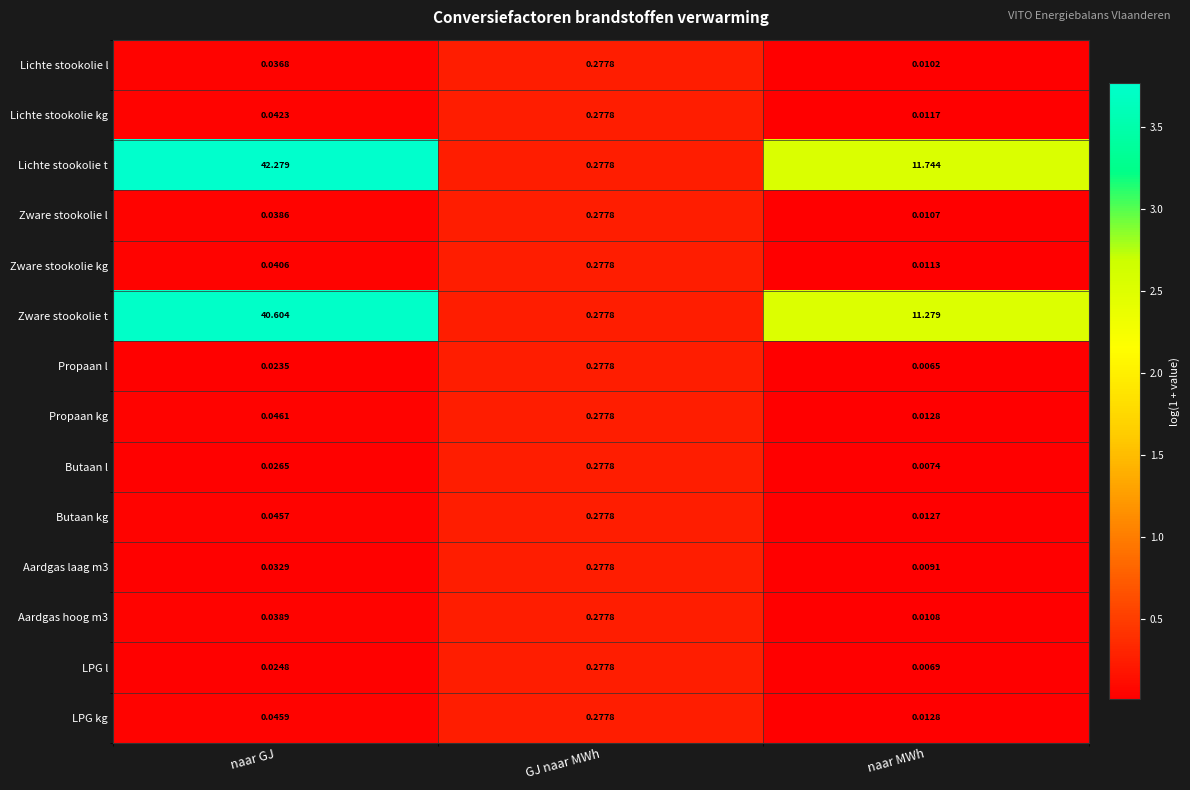

What is the greatest value displayed?

42.3